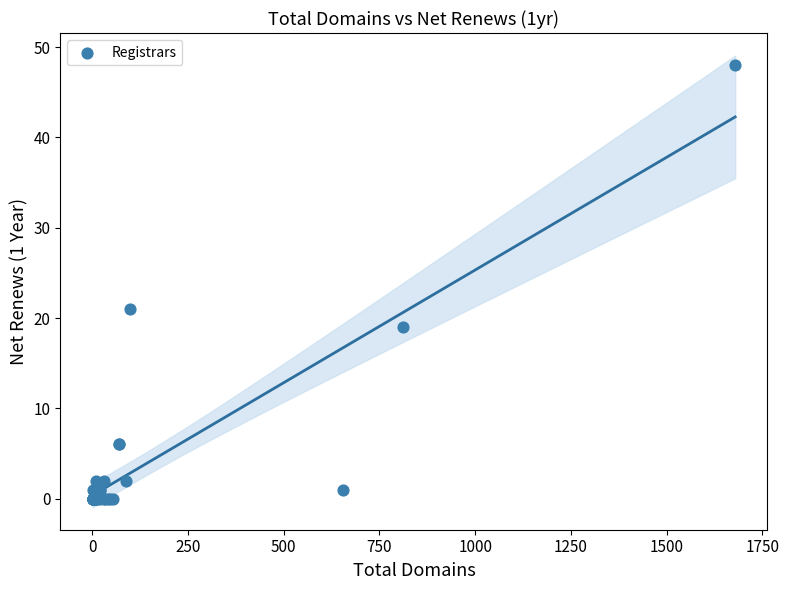

What Y value in the scatter plot is closest to 24?

21